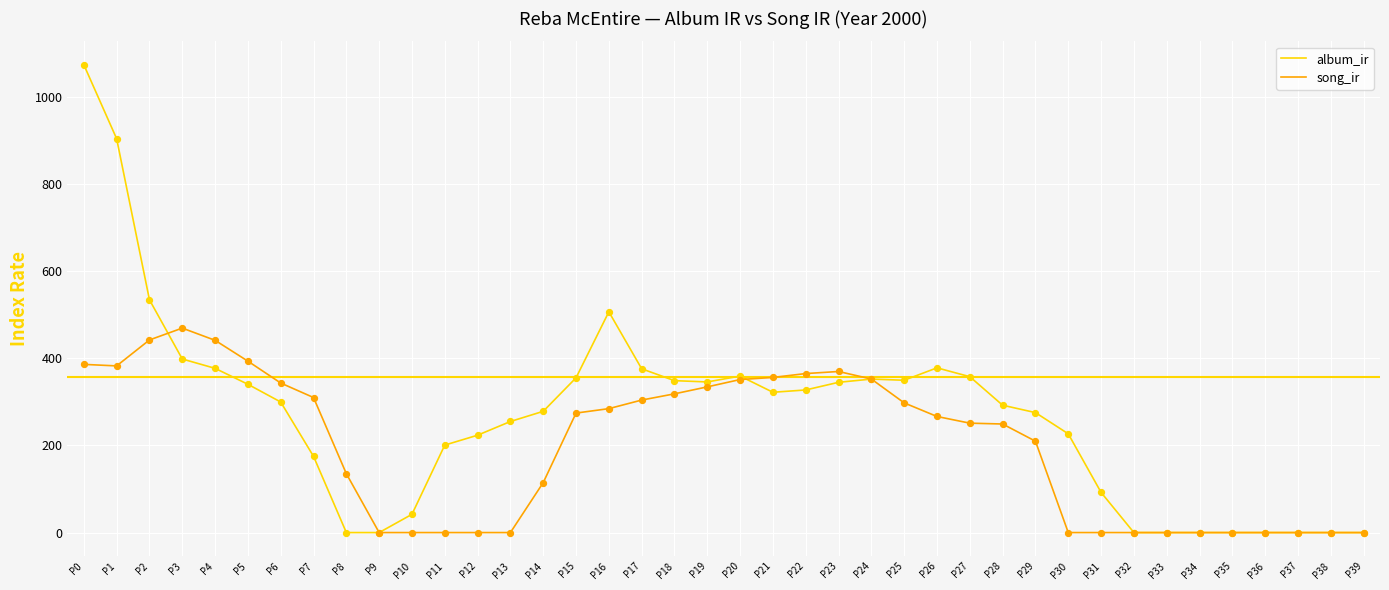

At how many categories does at least one series exceed 999?

1